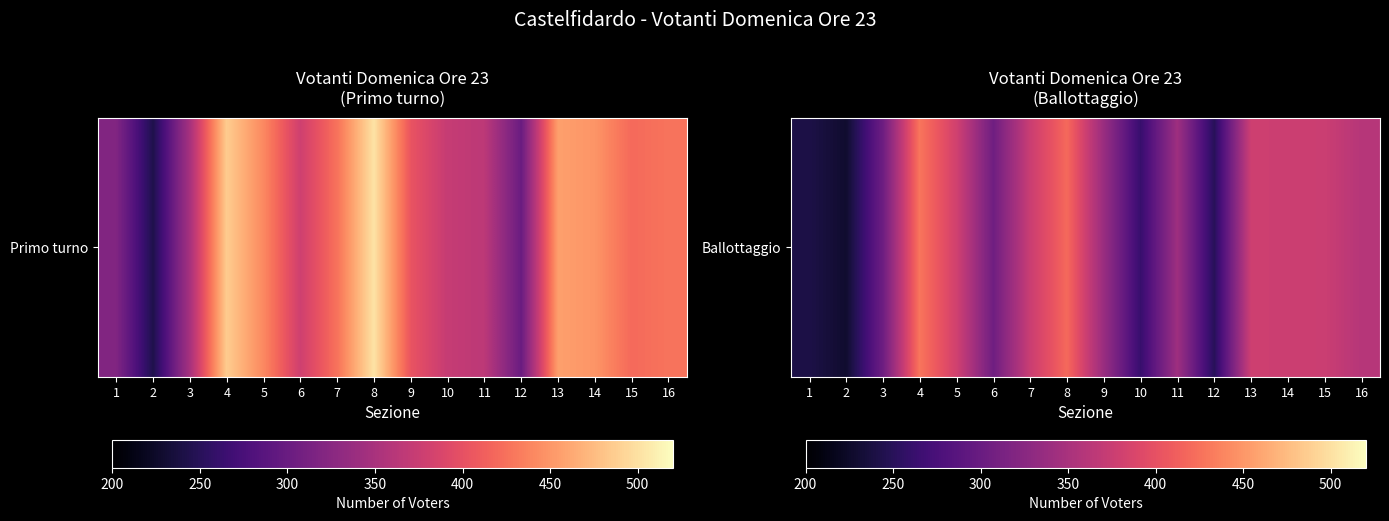

True or false: the data shows 516 at 14.

False